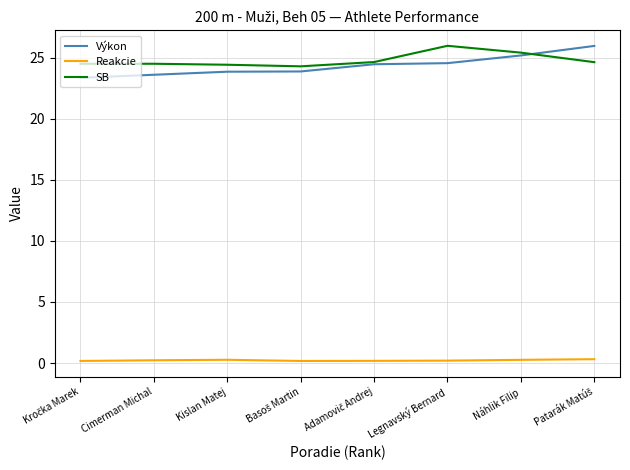

What is the maximum value for SB?

26.0